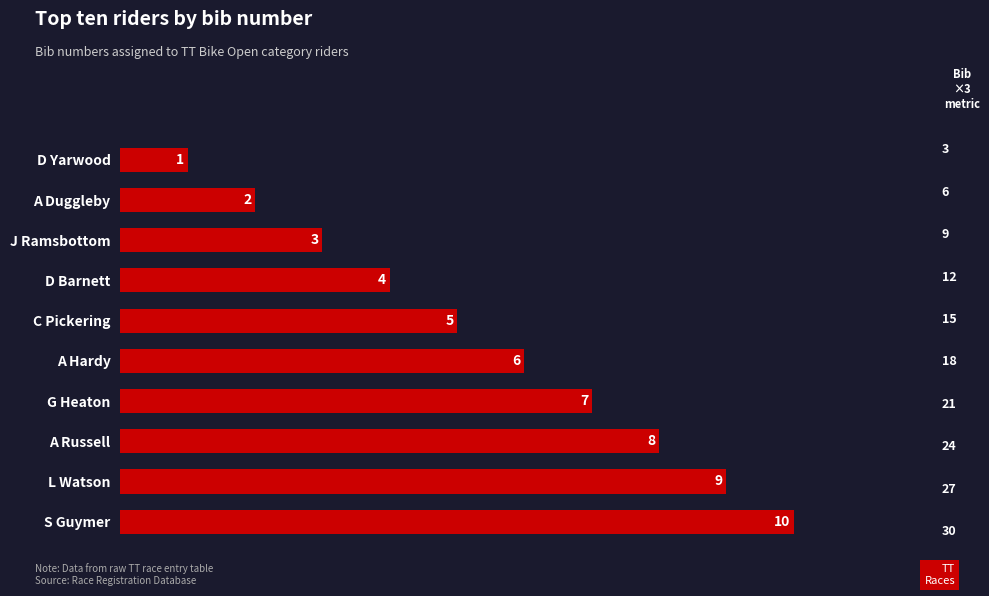

Which has a higher value, A Duggleby or C Pickering?

C Pickering